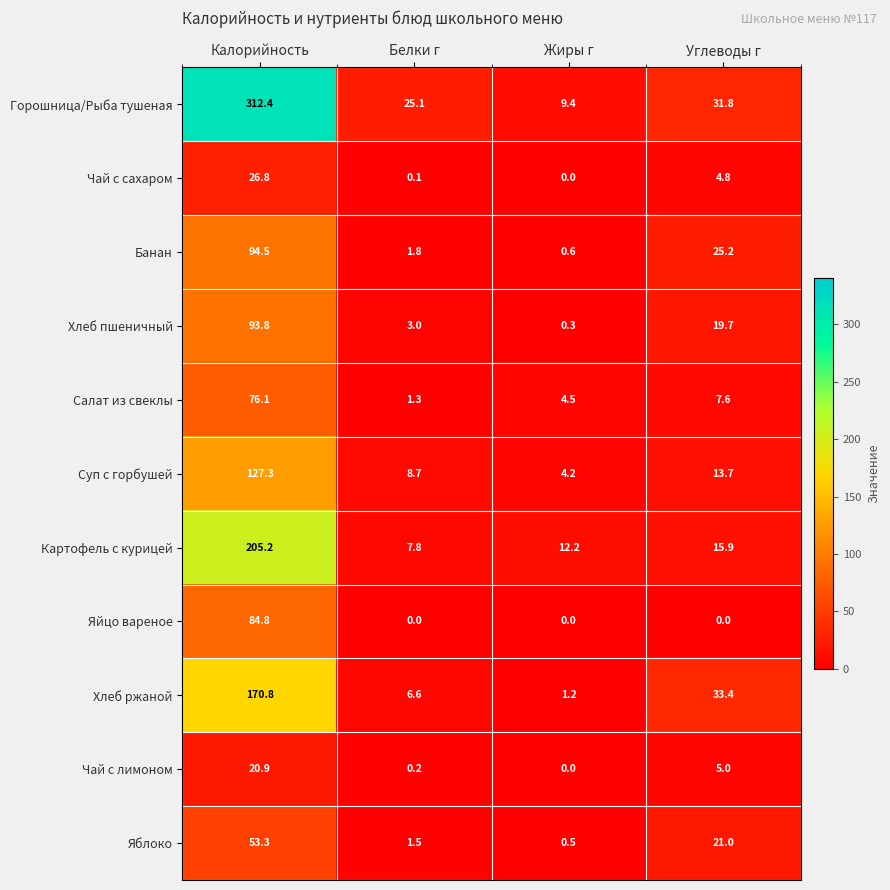

At Белки г, list the series in order from largest to smallest.

Горошница/Рыба тушеная, Суп с горбушей, Картофель с курицей, Хлеб ржаной, Хлеб пшеничный, Банан, Яблоко, Салат из свеклы, Чай с лимоном, Чай с сахаром, Яйцо вареное